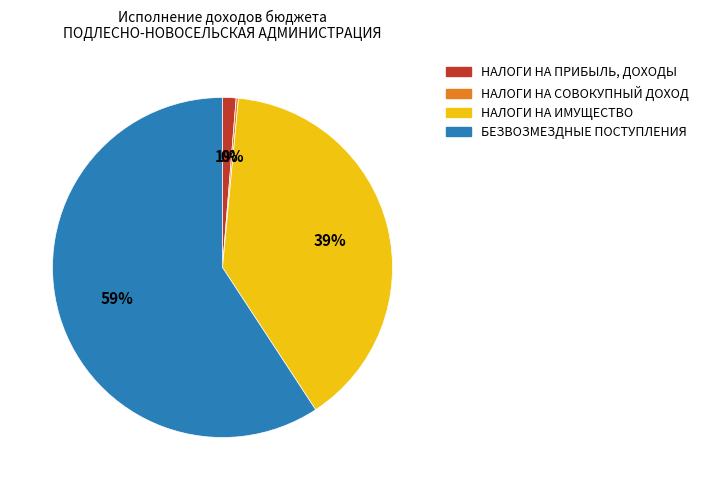

Which has a higher value, НАЛОГИ НА ПРИБЫЛЬ, ДОХОДЫ or НАЛОГИ НА ИМУЩЕСТВО?

НАЛОГИ НА ИМУЩЕСТВО